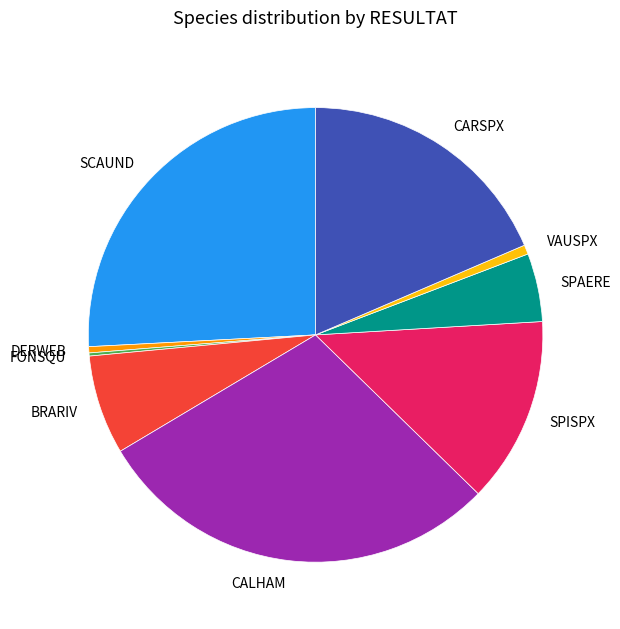

Between SCAUND and CALHAM, which is larger?

CALHAM